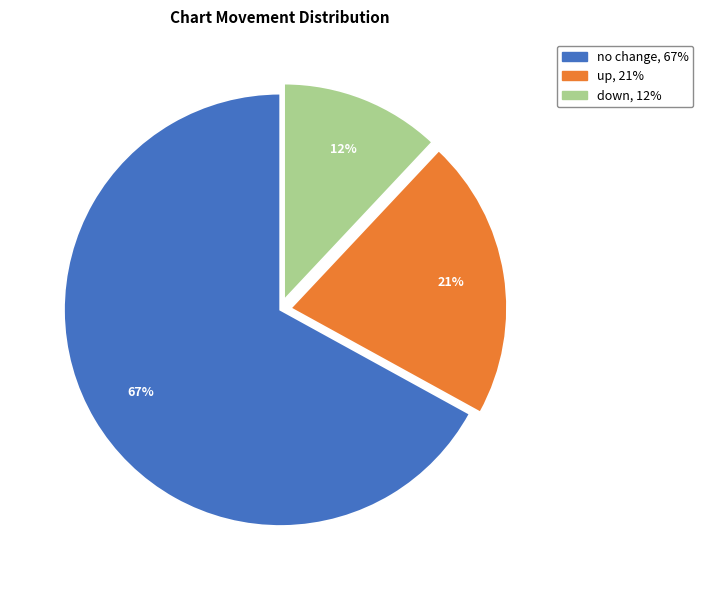

Is there a majority slice in this chart?

Yes